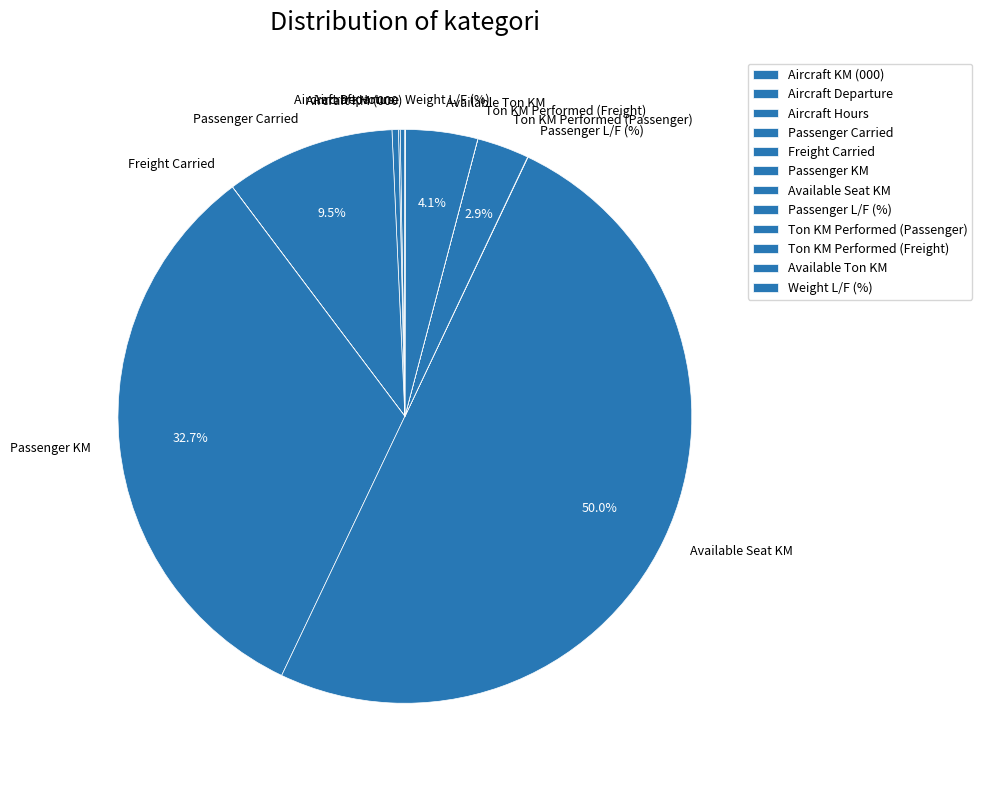

How much of the chart is everything except Passenger Carried?

90.5%